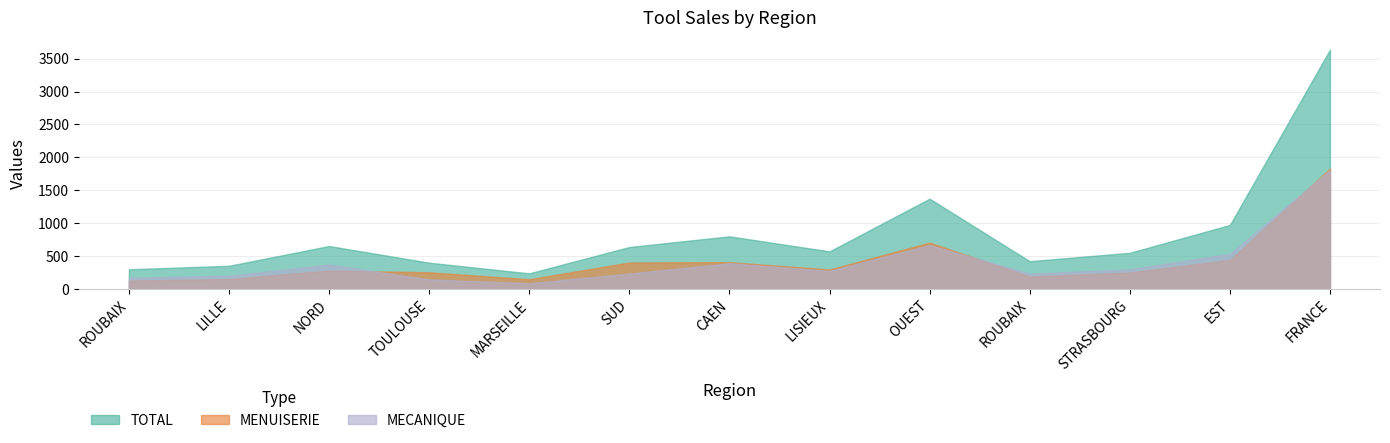

How many lines are shown in the chart?

3